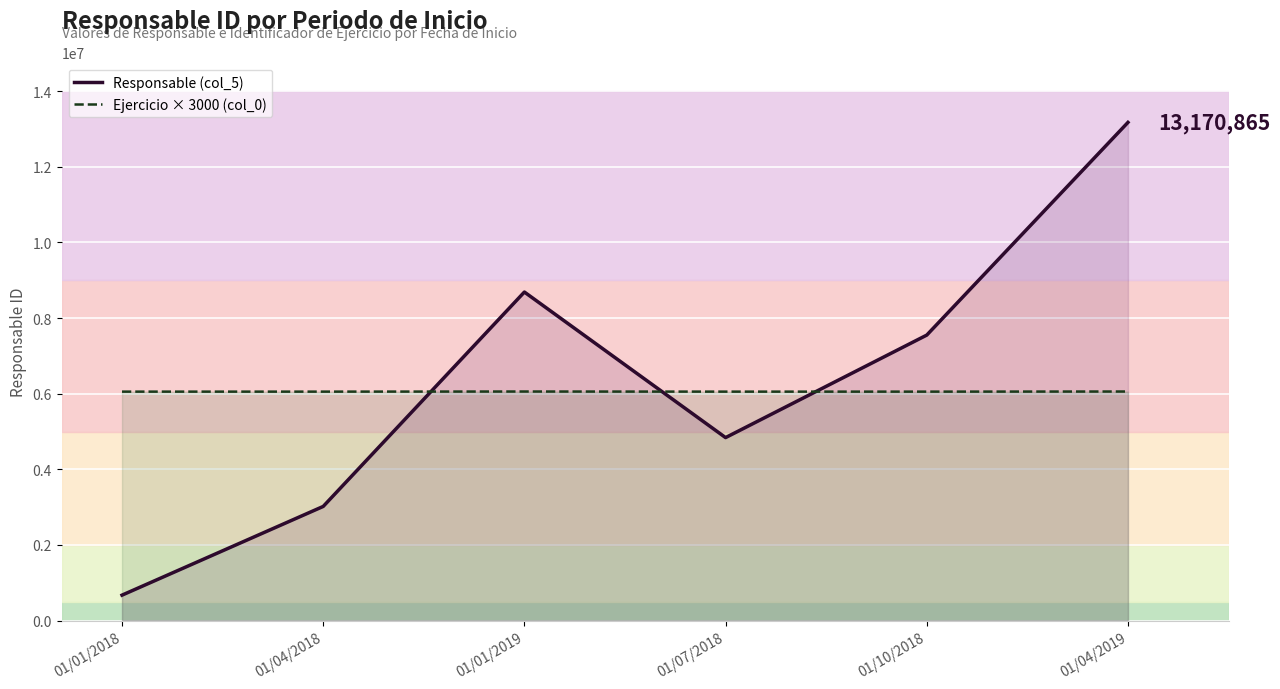

How many lines are shown in the chart?

2